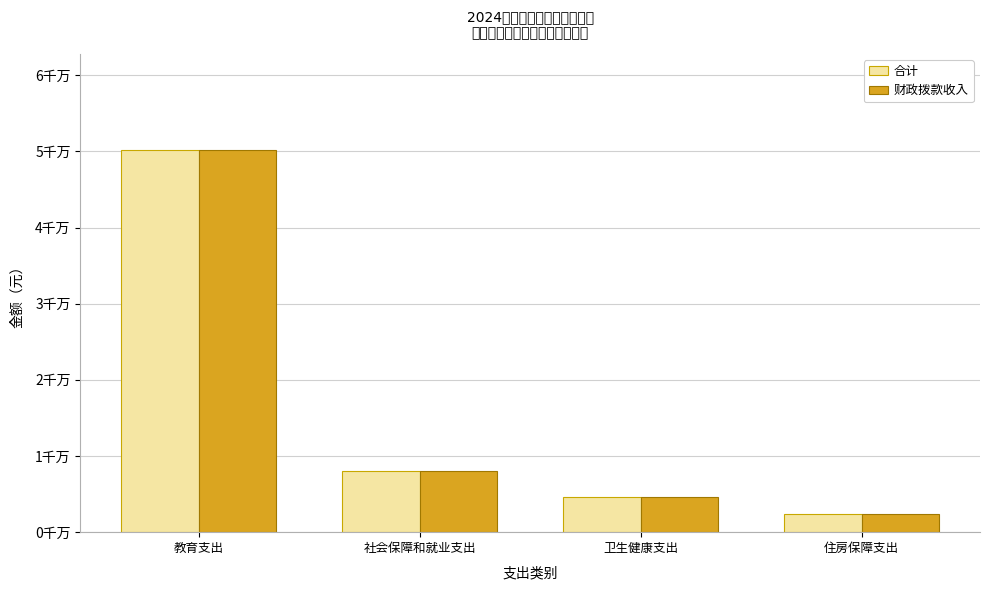

What are all the series names shown in the legend?

合计, 财政拨款收入